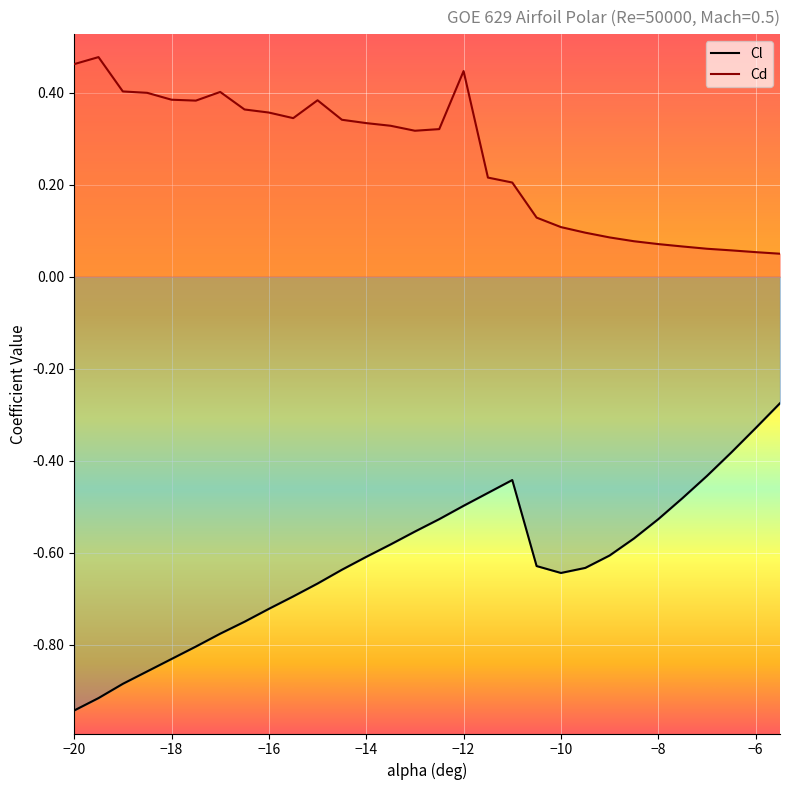

What are all the series names shown in the legend?

Cl, Cd